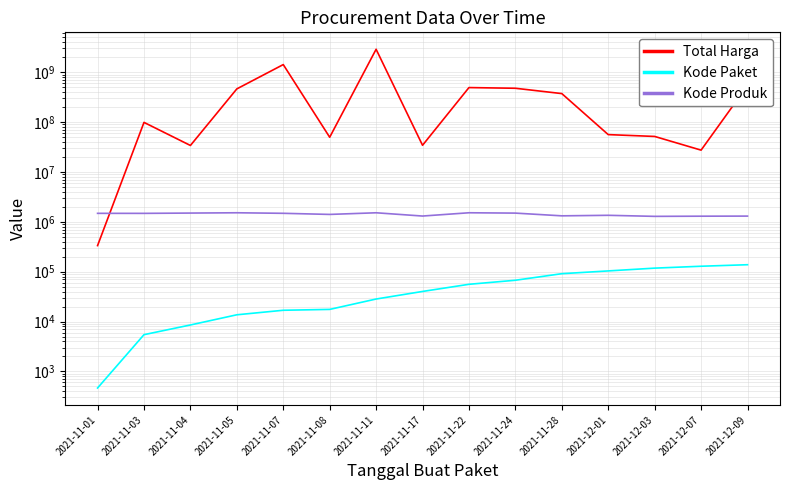

True or false: Total Harga and Kode Paket intersect in this chart.

False